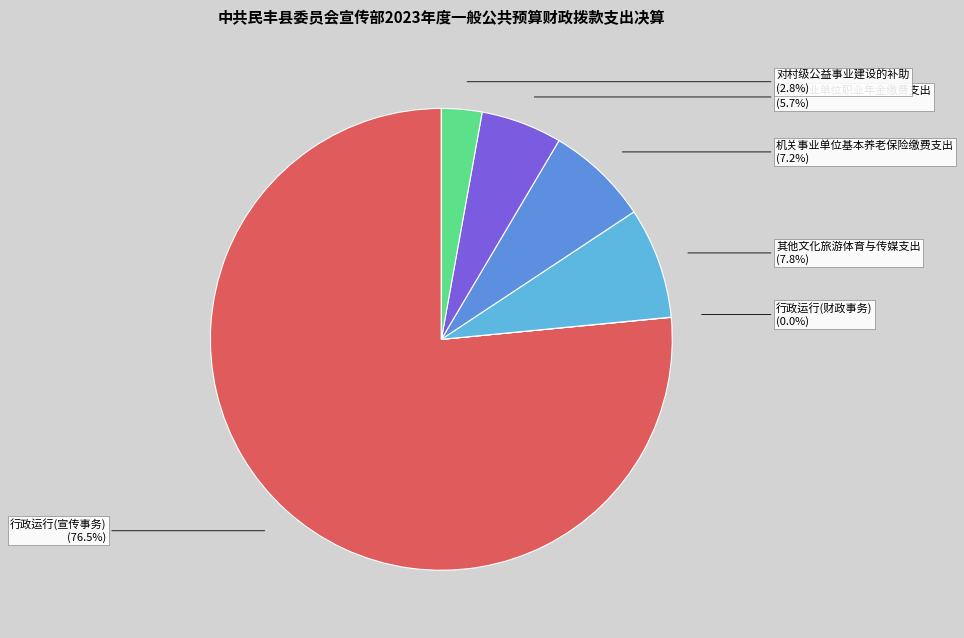

Which category has the biggest portion of the pie?

行政运行(宣传事务)